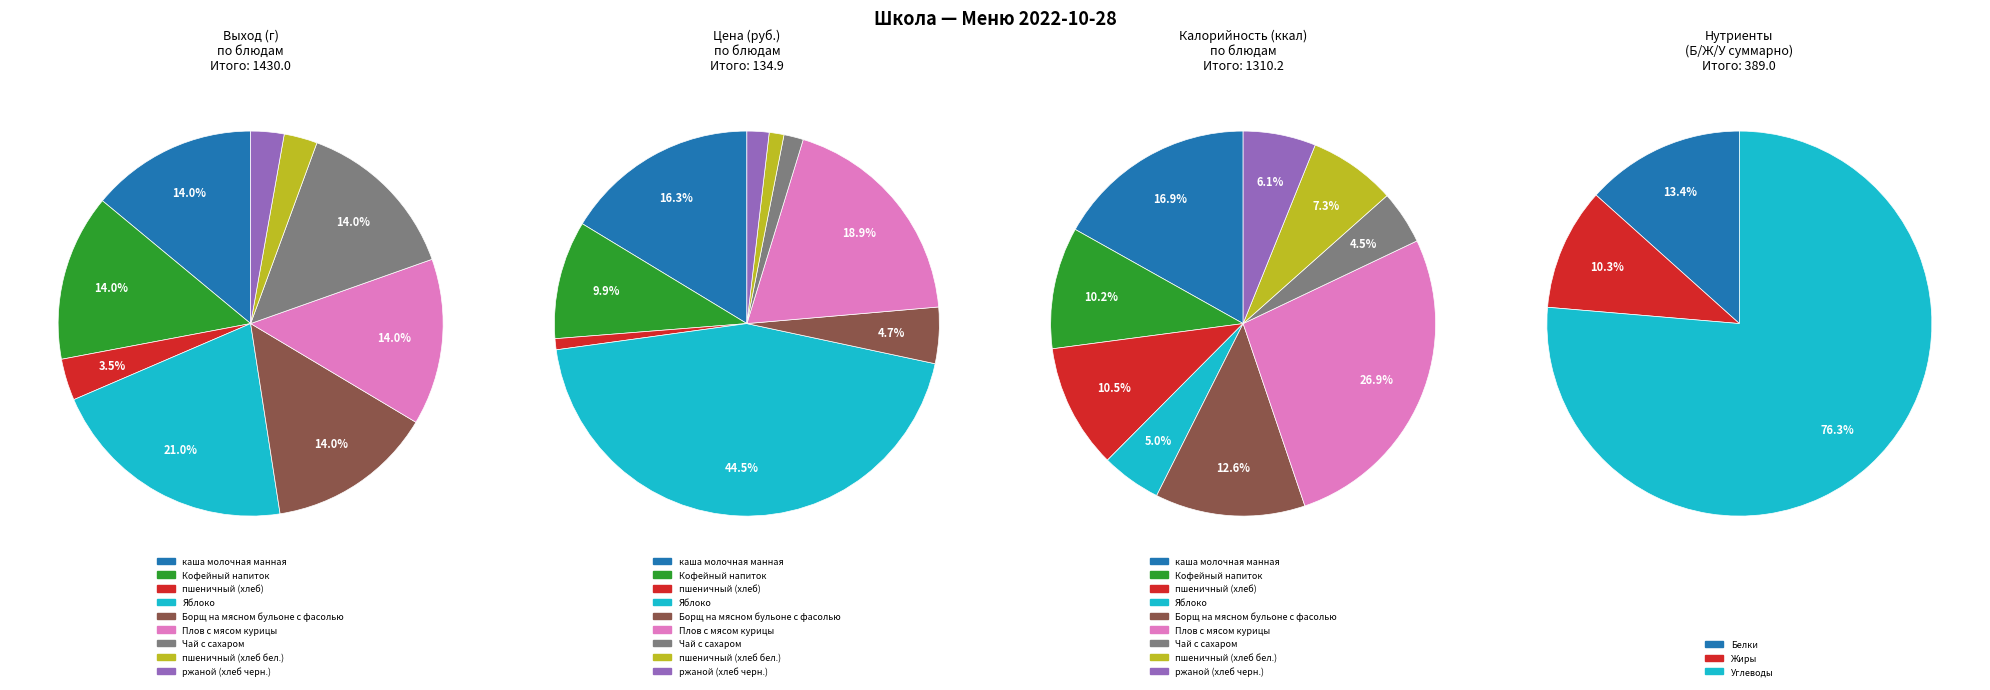

Which category has the smallest portion of the pie?

пшеничный (хлеб бел.)